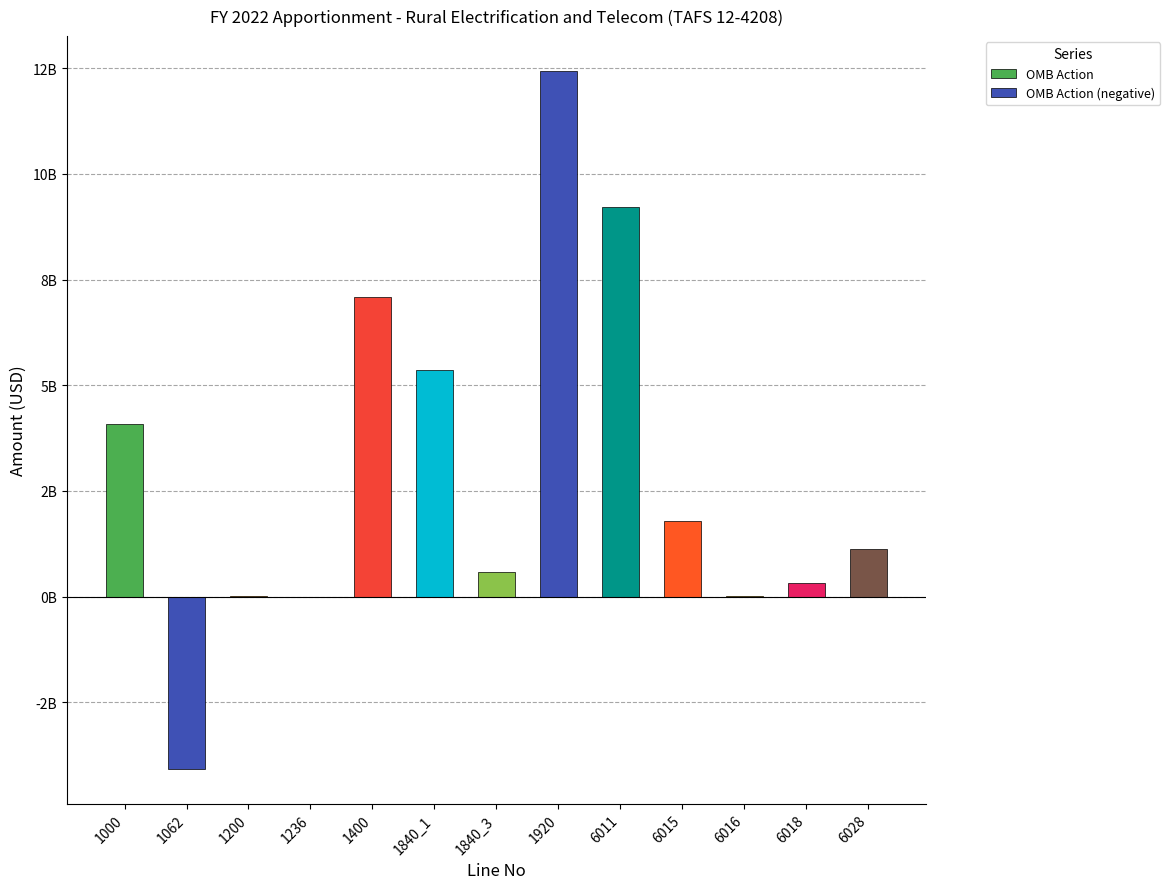

How many data points are above 1113988321?

6